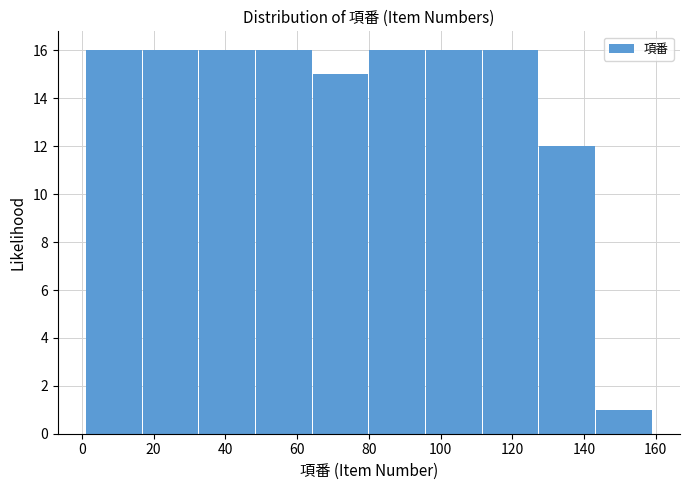

Reading left to right, transcribe this chart: for each bar, give the range it covers on the x-axis and its height. Neither the bar edges nor the heights are printed on the chart, so give them approximately, as read against the axes.

1.0 to 16.8: 16
16.8 to 32.6: 16
32.6 to 48.4: 16
48.4 to 64.2: 16
64.2 to 80.0: 15
80.0 to 95.8: 16
95.8 to 111.6: 16
111.6 to 127.4: 16
127.4 to 143.2: 12
143.2 to 159.0: 1